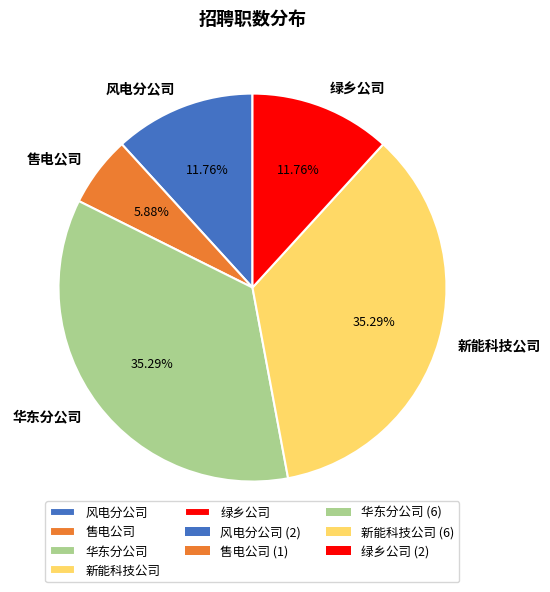

To the nearest percent, what is the difference between the largest and smallest slice percentages?

29%